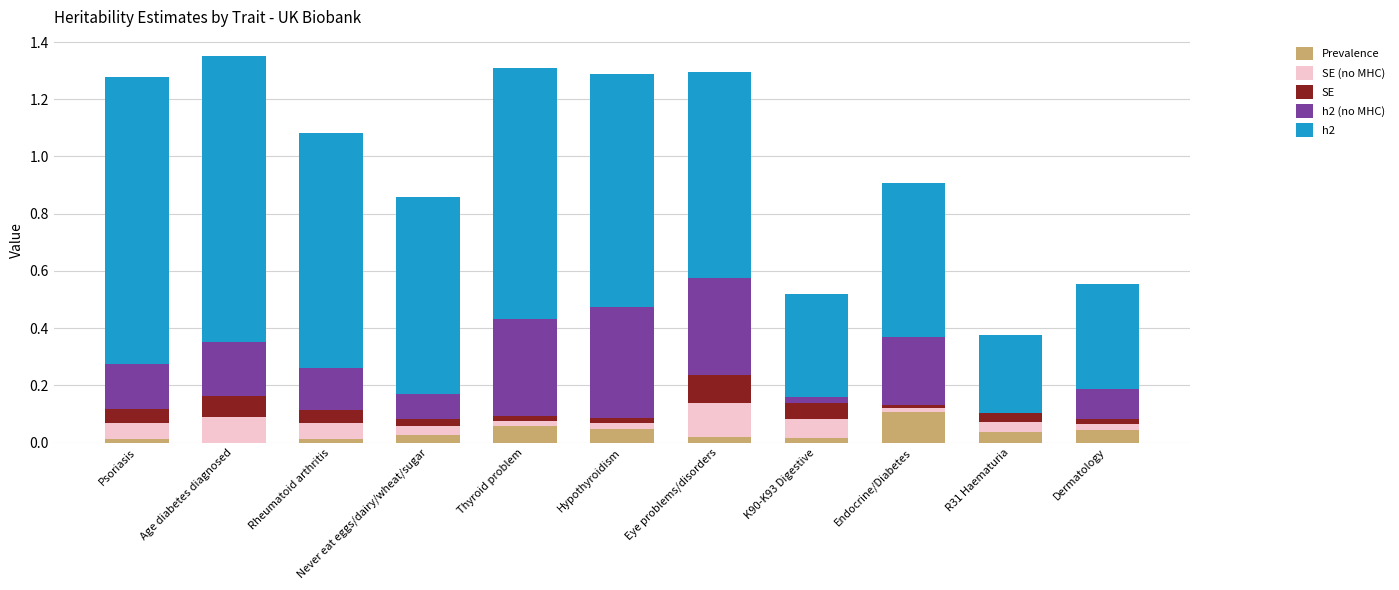

Which category has the highest value in the Prevalence series?

Endocrine/Diabetes